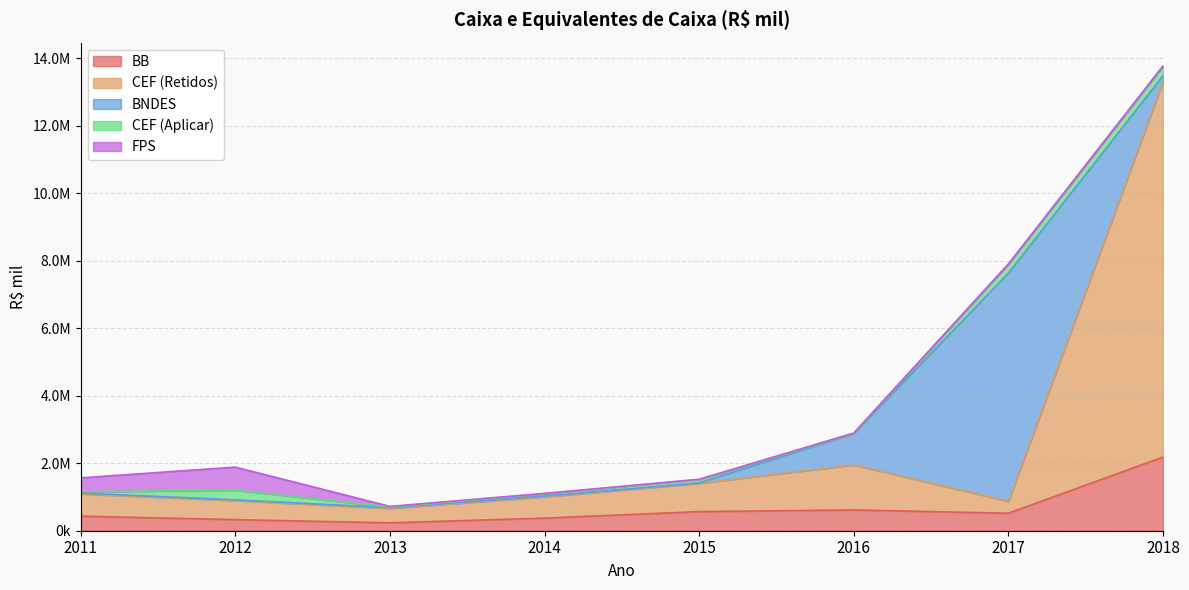

What is the difference between the highest and lowest values at 2018?

11115545